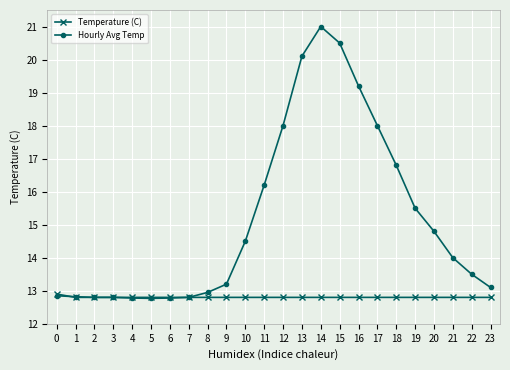

List the series in order of their overall mean, lowest first.

Temperature (C), Hourly Avg Temp